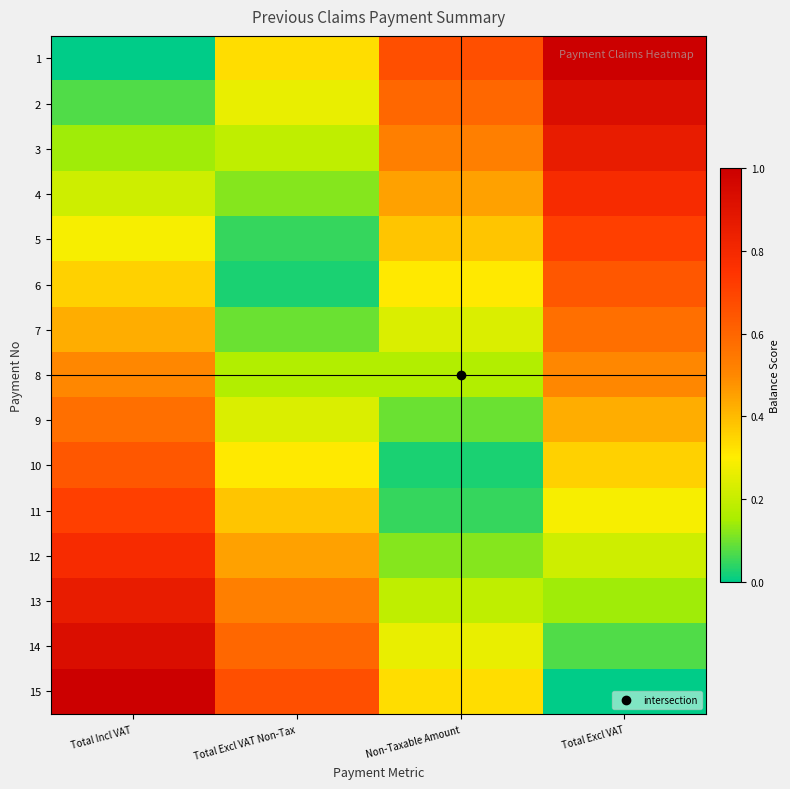

What is the spread (max minus min) of values at Total Excl VAT?

1.0